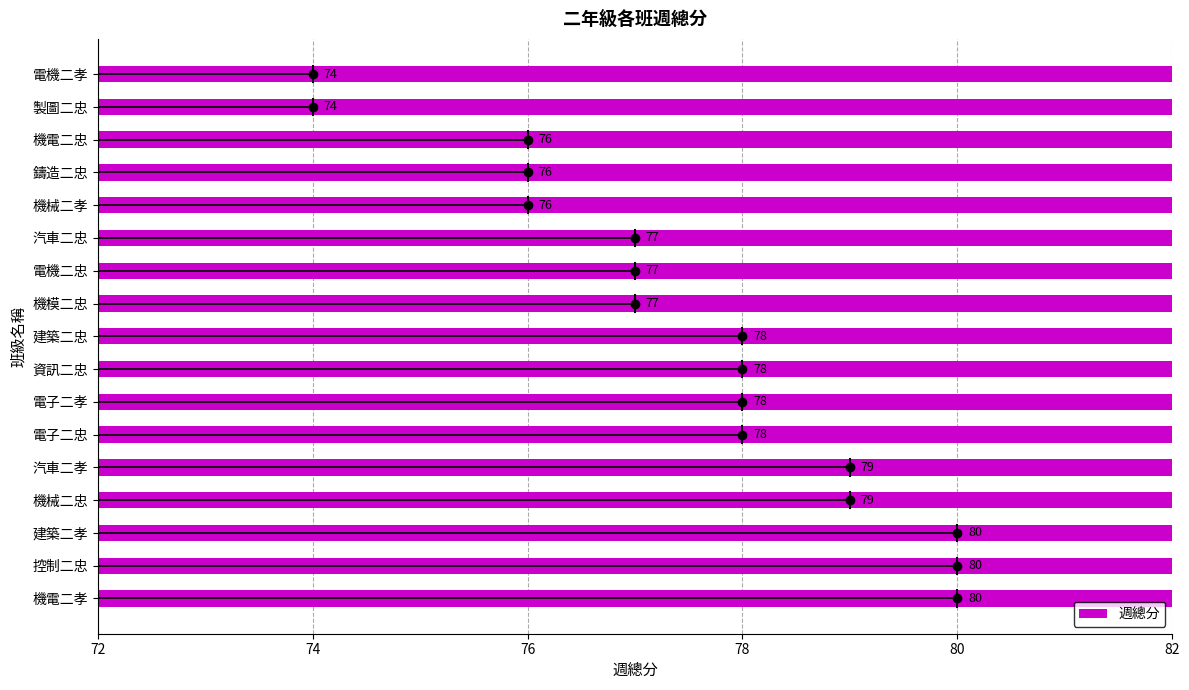

How many series are shown in this chart?

1